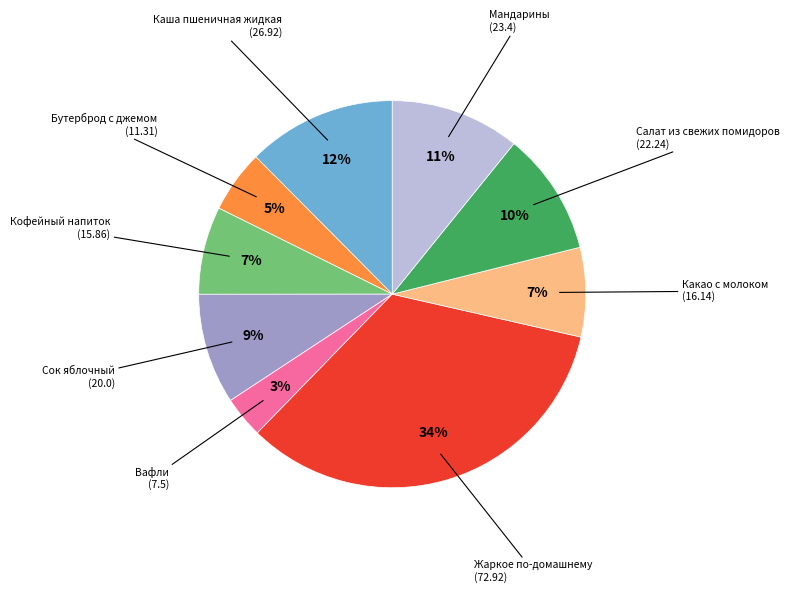

Is it true that Каша пшеничная жидкая is 18% of the pie?

False